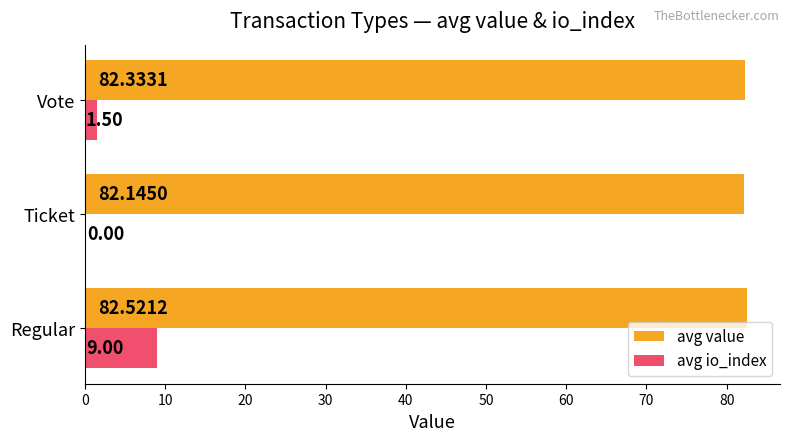

What are all the series names shown in the legend?

avg value, avg io_index